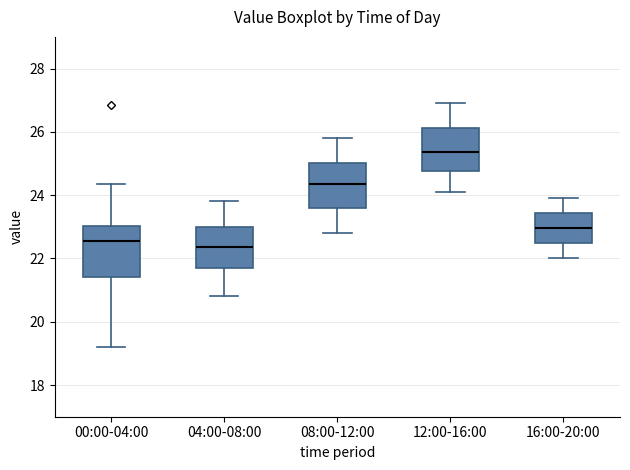

Reading left to right, read every box against the y-axis: the position of its median line, the range the box covers, and the ends of its whiskers. The values are not printed on the chart, so give them approximately, as read against the axis.

00:00-04:00: median 22.6, box 21.4 to 23.0, whiskers 19.2 to 24.4
04:00-08:00: median 22.4, box 21.8 to 23.0, whiskers 20.8 to 23.8
08:00-12:00: median 24.4, box 23.6 to 25.0, whiskers 22.8 to 25.8
12:00-16:00: median 25.4, box 24.8 to 26.2, whiskers 24.2 to 27.0
16:00-20:00: median 23.0, box 22.6 to 23.4, whiskers 22.0 to 24.0